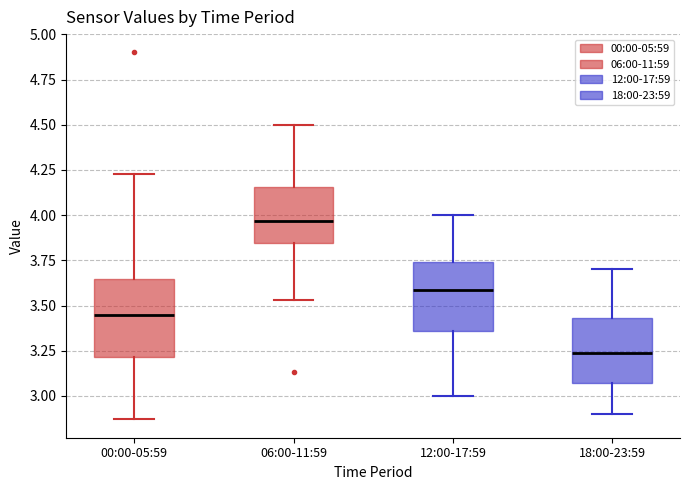

Reading left to right, transcribe this box plot: for each box, give where its median line is, the range the box spans, and where its two whiskers end, as read against the y-axis. The values are not printed on the chart, so give them approximately, as read against the axis.

00:00-05:59: median 3.45, box 3.20 to 3.65, whiskers 2.85 to 4.25
06:00-11:59: median 3.95, box 3.85 to 4.15, whiskers 3.55 to 4.50
12:00-17:59: median 3.60, box 3.35 to 3.75, whiskers 3.00 to 4.00
18:00-23:59: median 3.25, box 3.05 to 3.45, whiskers 2.90 to 3.70